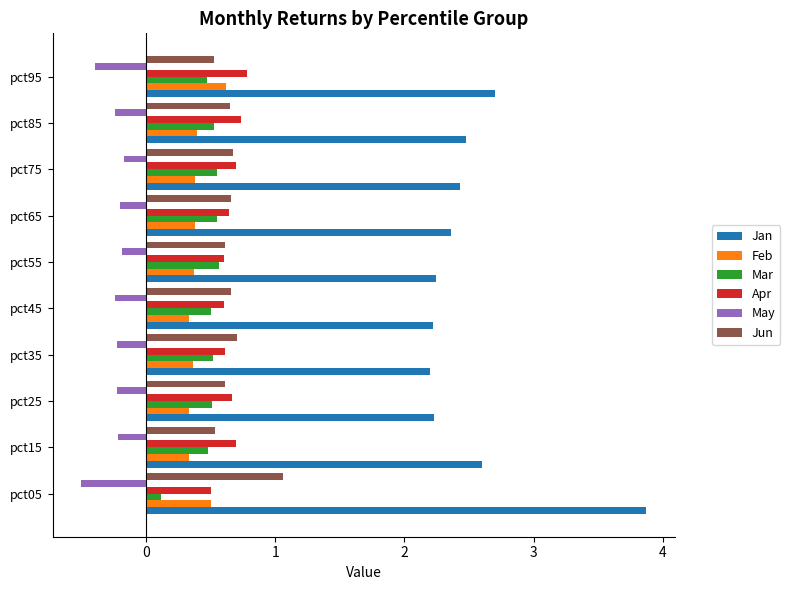

What is the average value of the May series?

-0.3